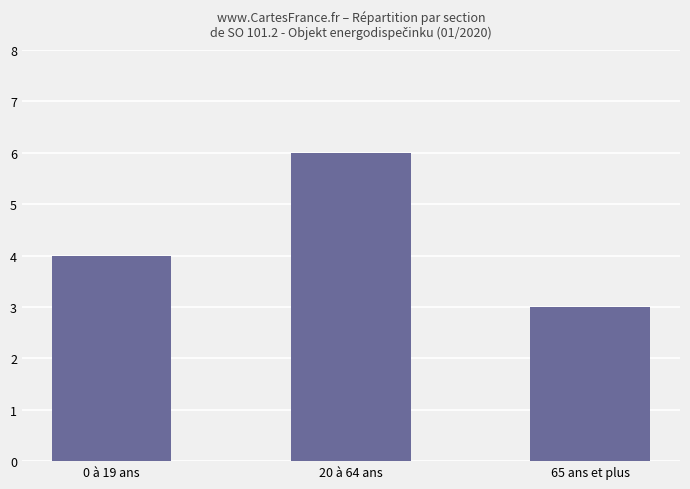

Rank the categories by value from highest to lowest.

20 à 64 ans, 0 à 19 ans, 65 ans et plus